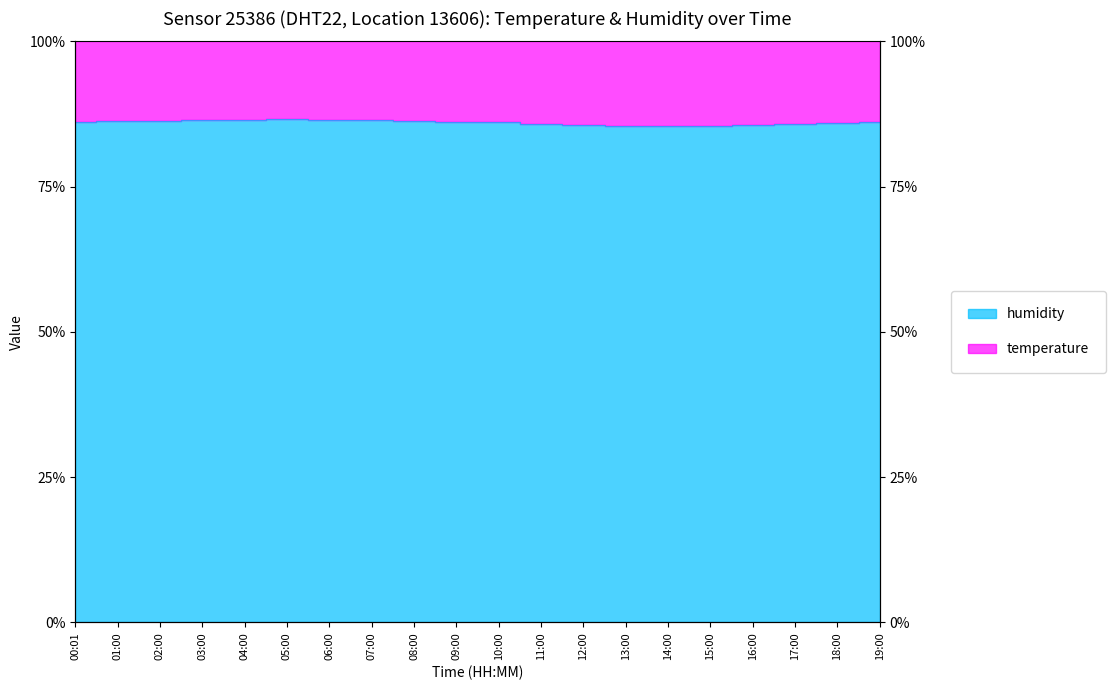

What is the ratio of the value at 09:00 to the value at 02:00?

1.0